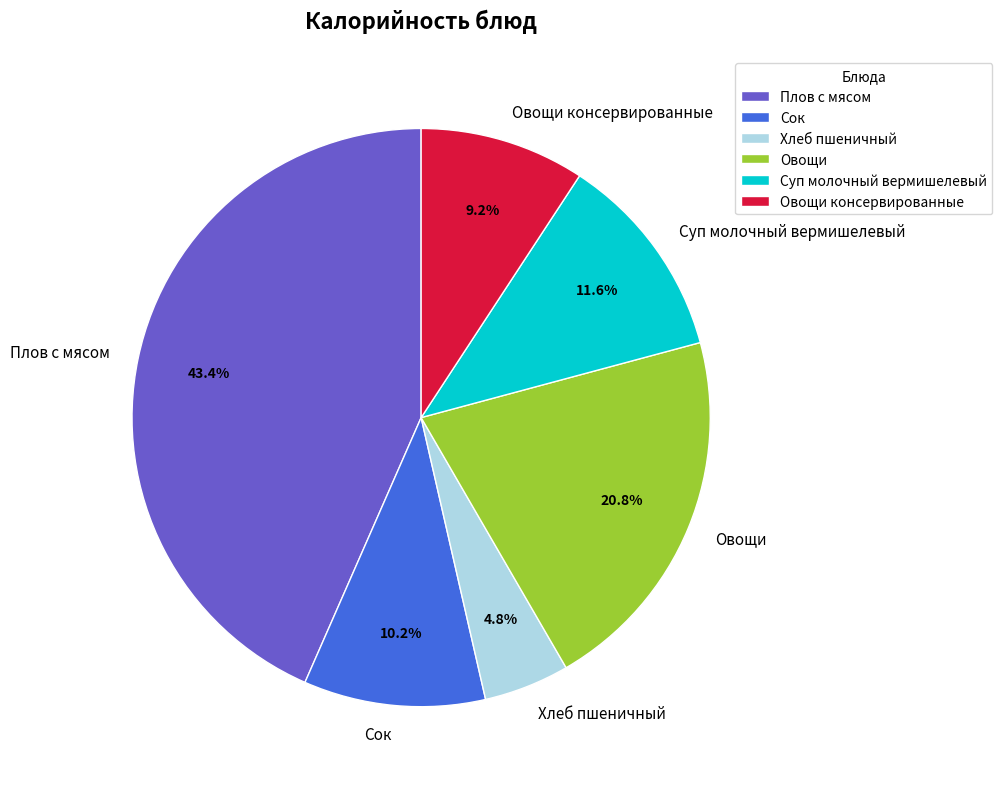

Is there a majority slice in this chart?

No